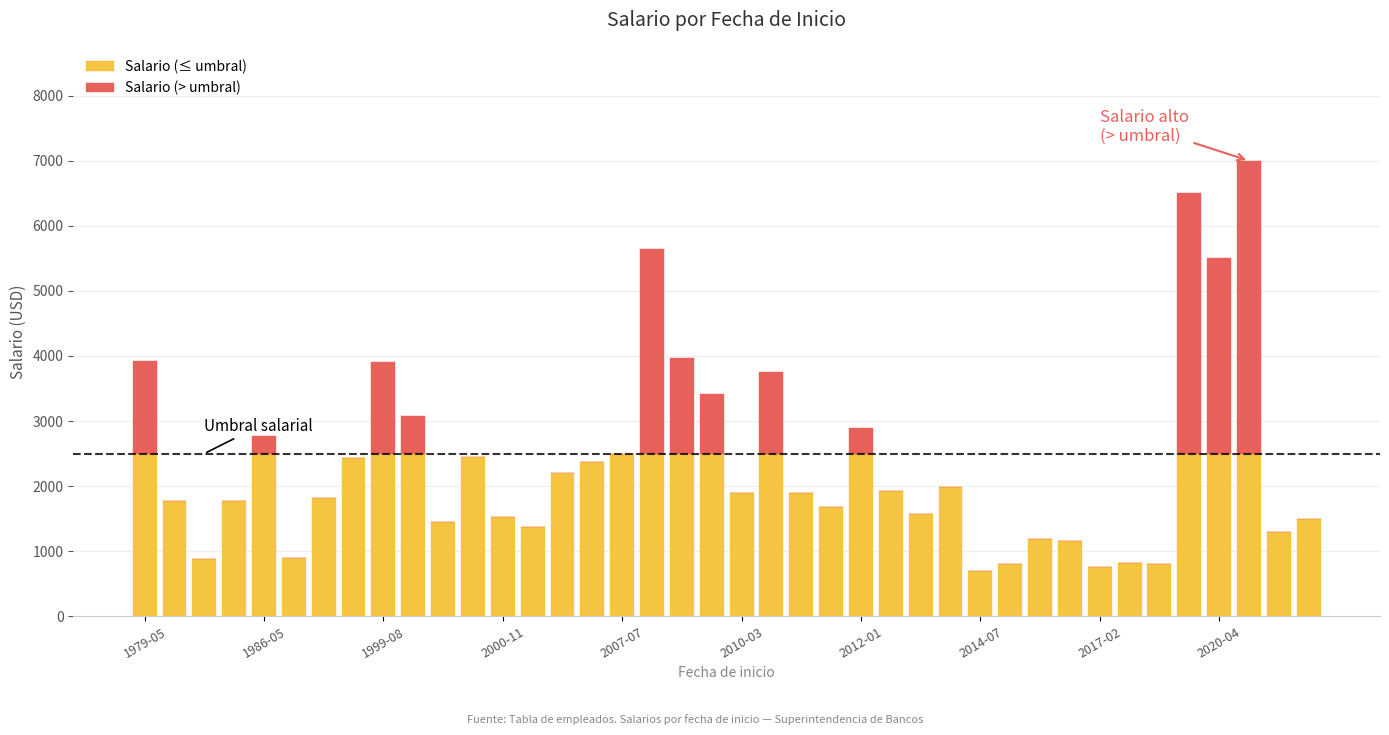

What is the sum of all Salario (≤ umbral) values?

73375